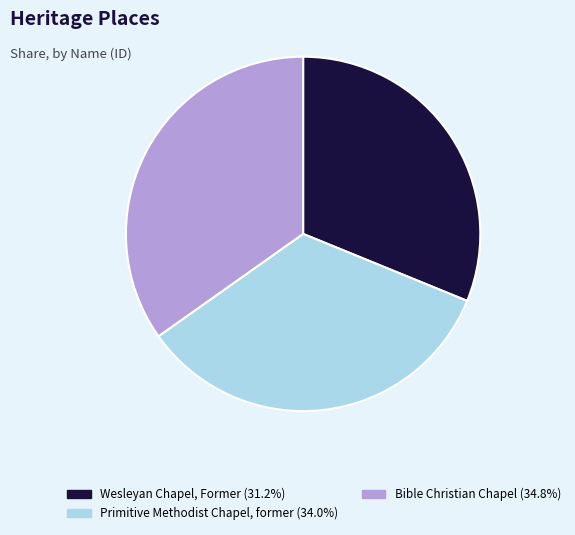

Does any single category account for the majority?

No